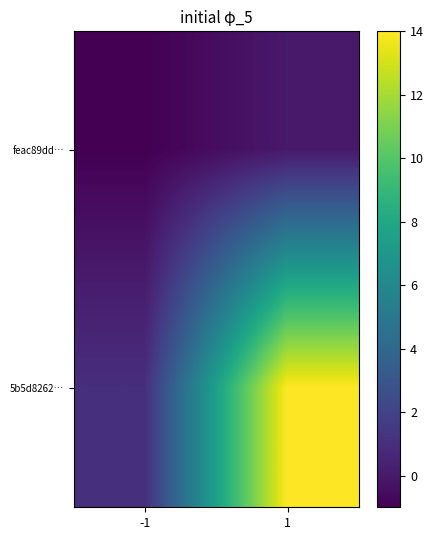

Which series has the largest range (max minus min)?

5b5d8262…